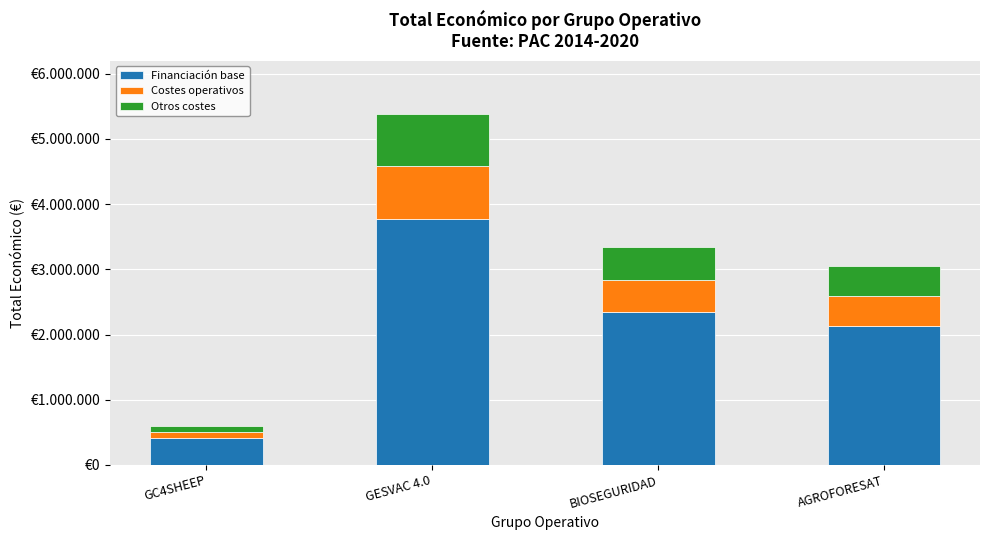

Are the bars horizontal?

No